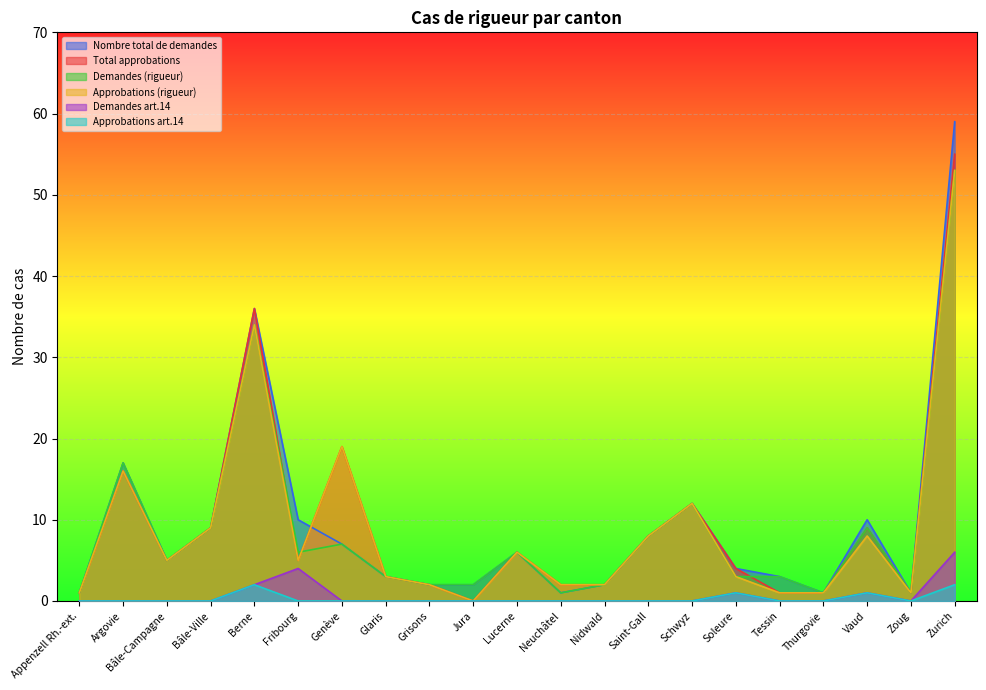

The Demandes (rigueur) series shows 75 at Zurich. True or false?

False